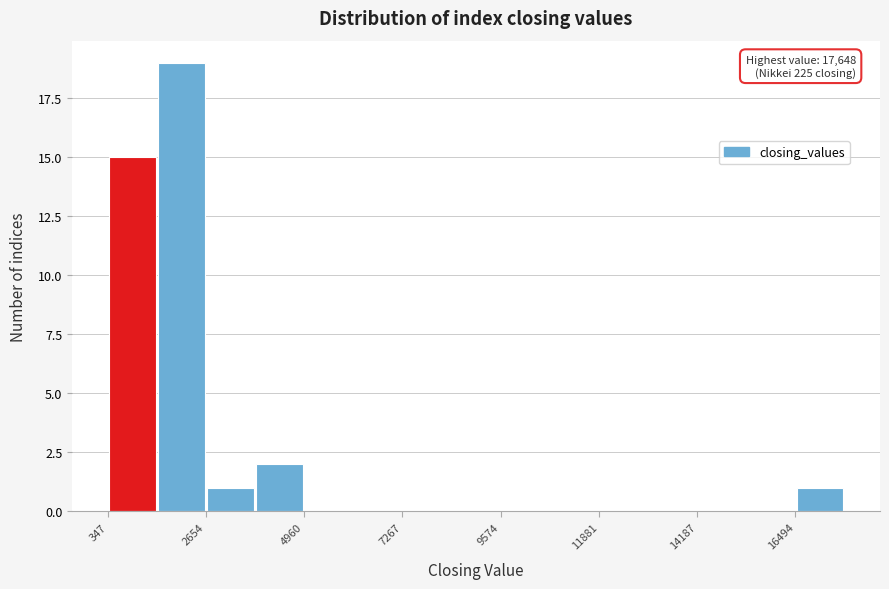

Read against the x-axis, roughly where is the centre of the tallest bar?

2000